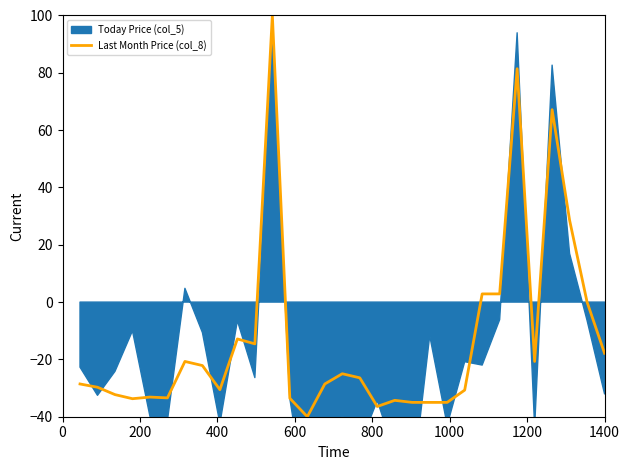

What is the maximum value for Last Month Price (col_8)?

100.0